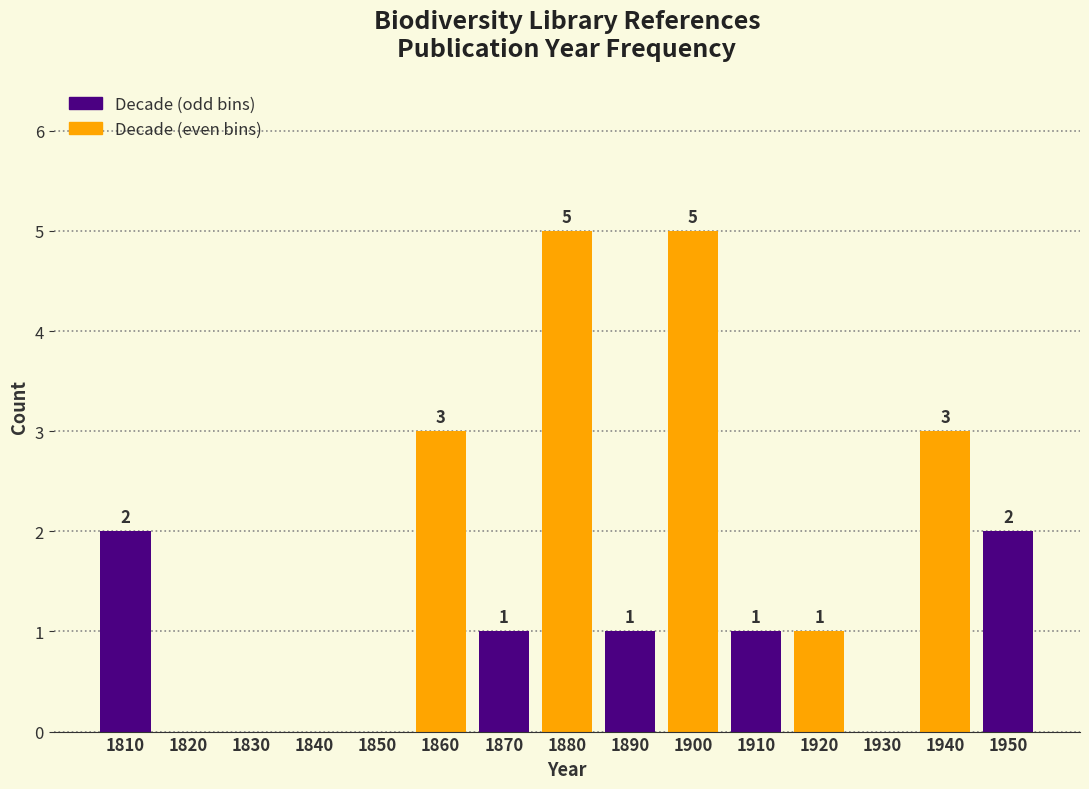

Reading right to left, transcribe all the data shown in this chart.

1950=2	1940=3	1930=0	1920=1	1910=1	1900=5	1890=1	1880=5	1870=1	1860=3	1850=0	1840=0	1830=0	1820=0	1810=2